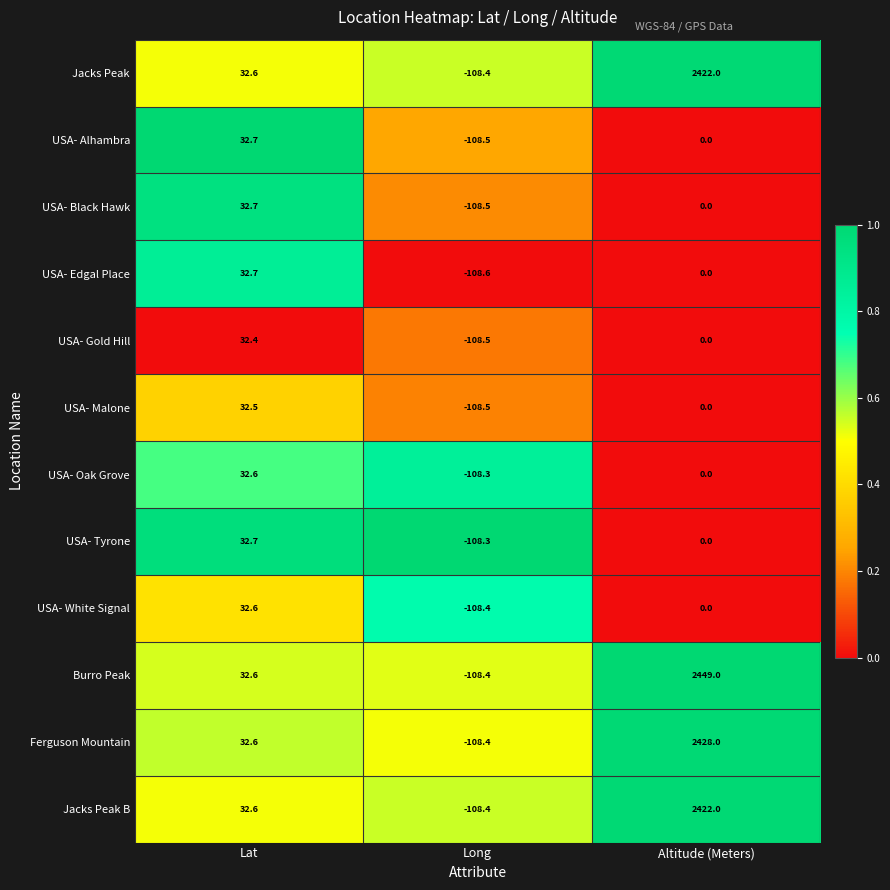

How many data points does each series have?

3